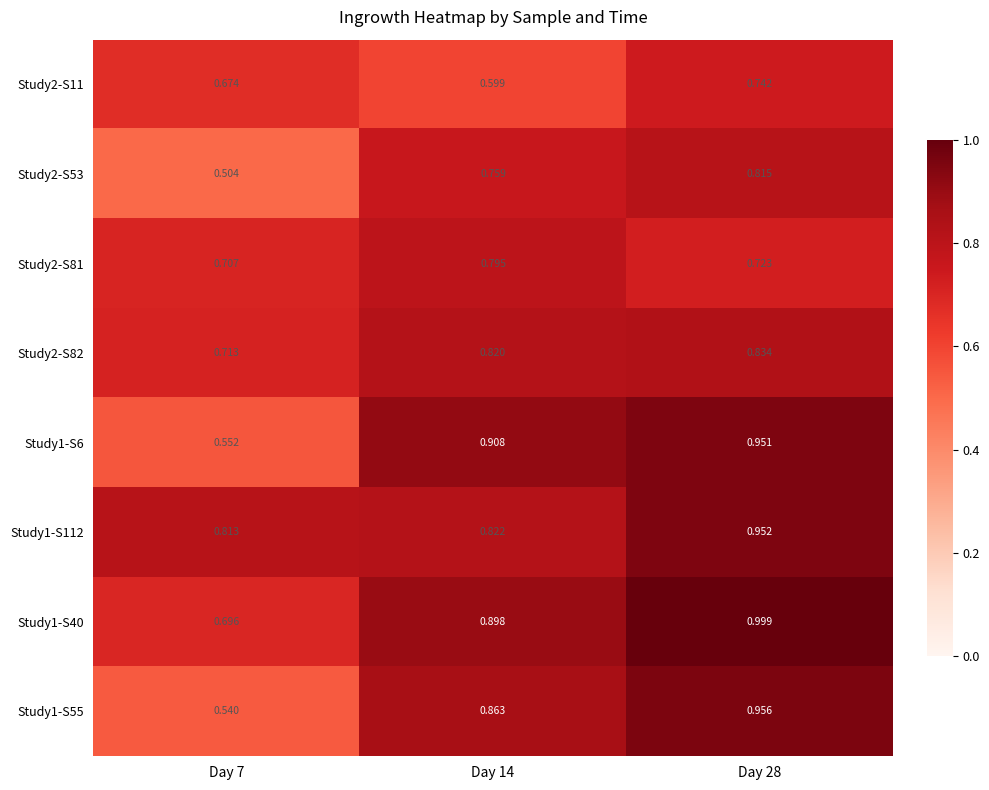

Is the value of Study2-S82 at Day 7 greater than the value of Study2-S11 at Day 14?

Yes